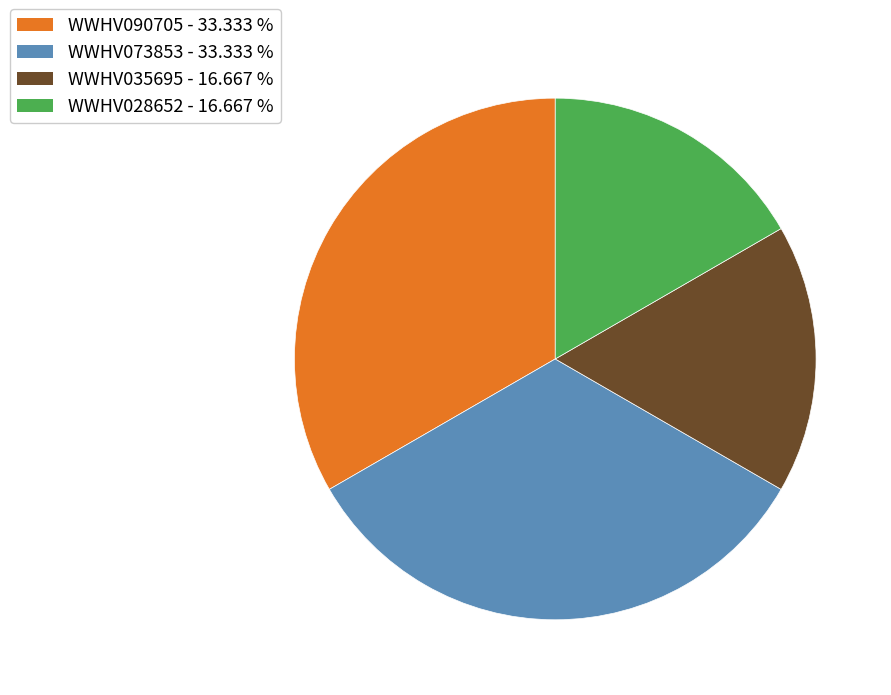

True or false: WWHV073853 accounts for 33% of the total.

True